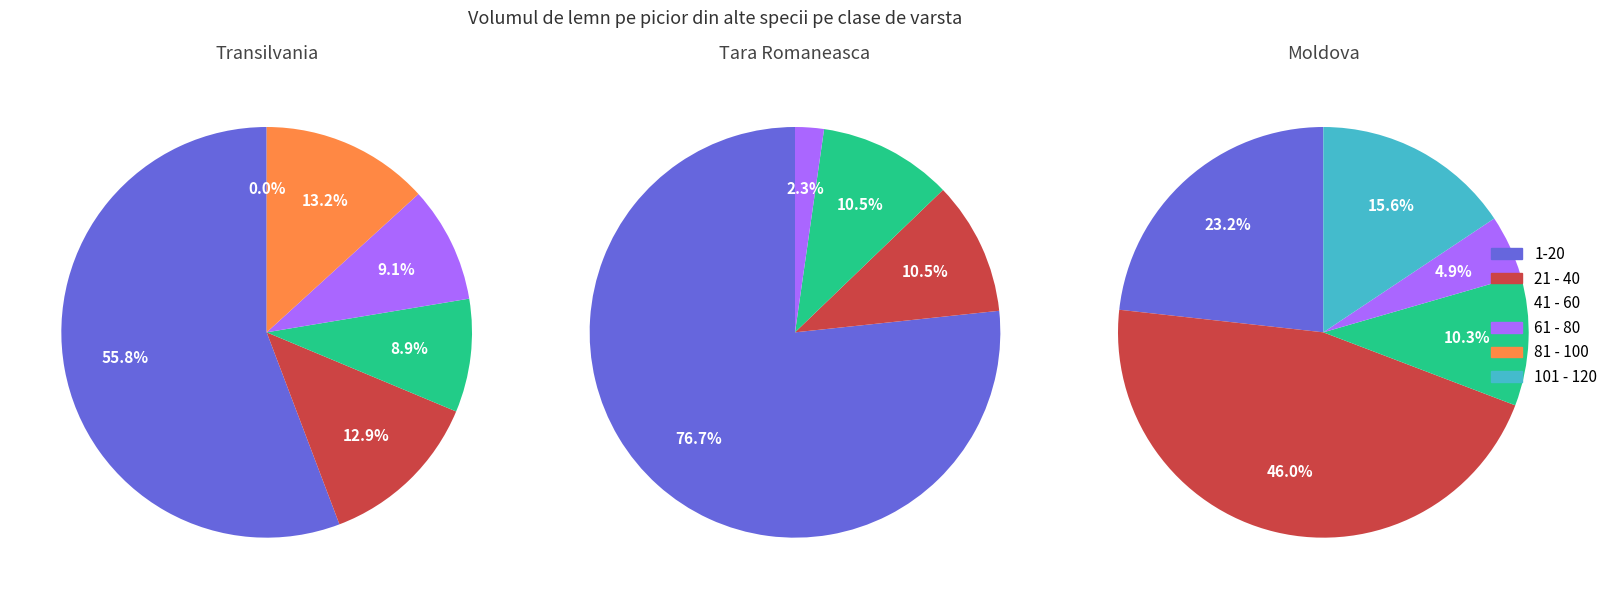

What percentage is NOT represented by 61 - 80?

90.9%